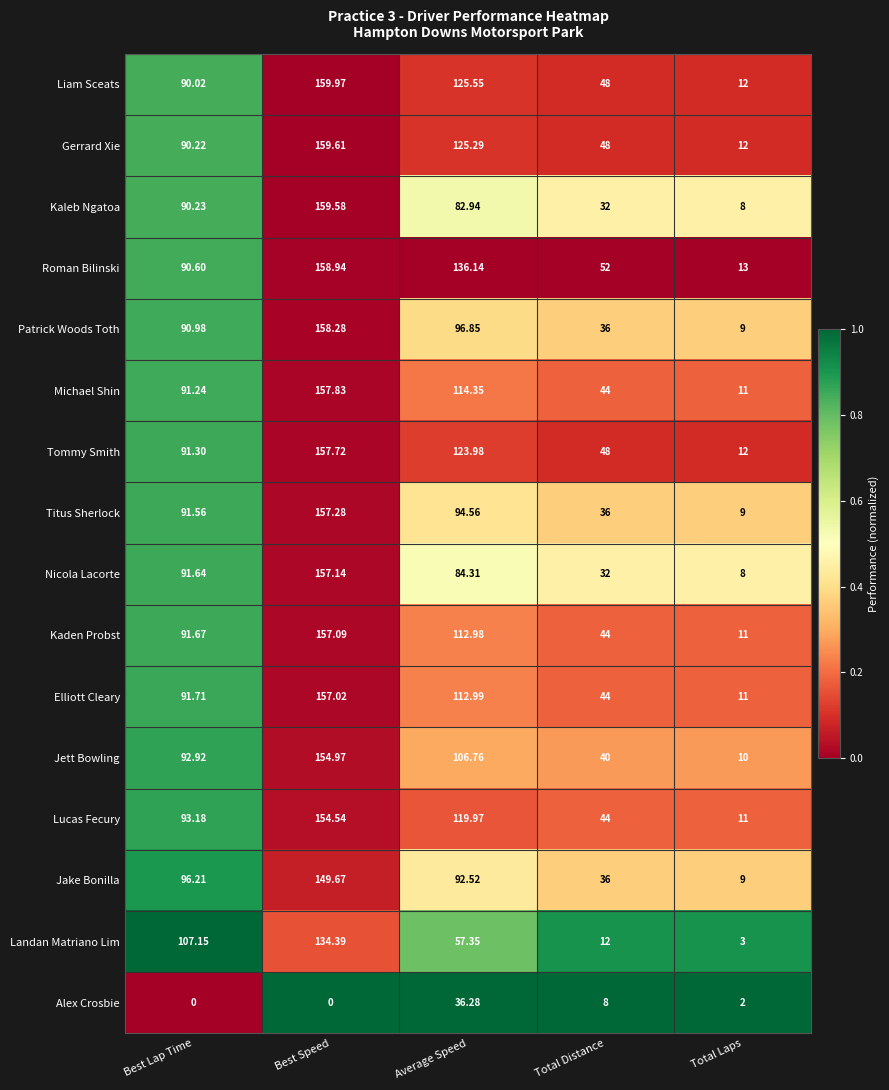

How many series are shown in this chart?

16